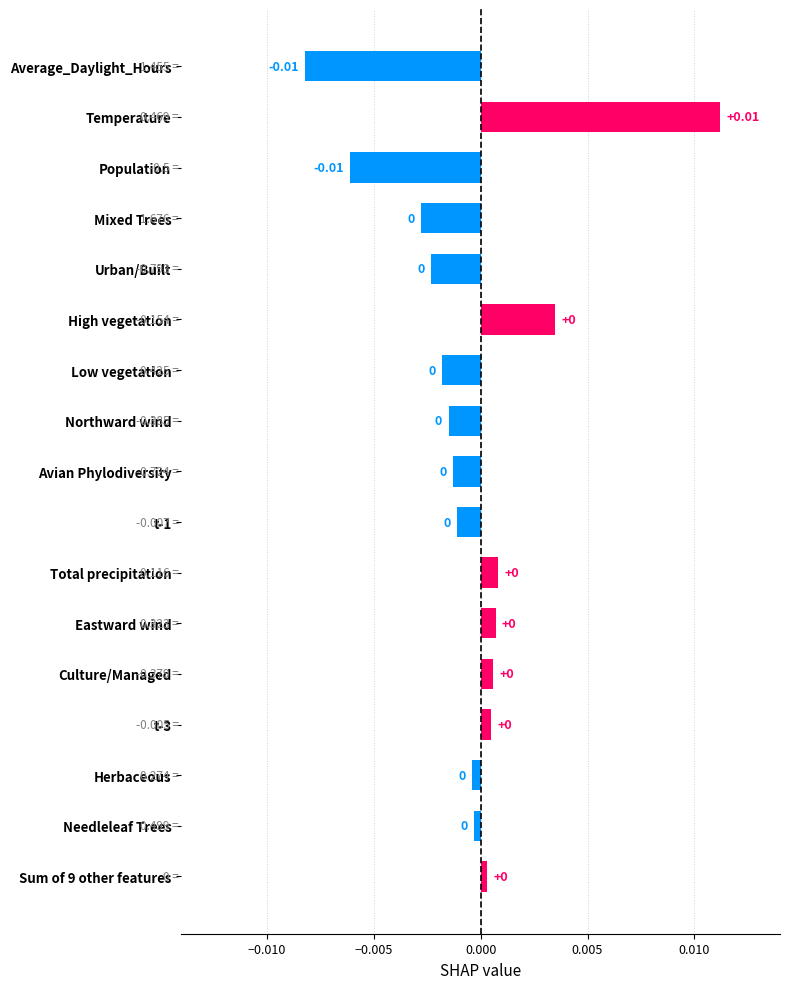

Which has a higher value, Northward wind or Population?

Northward wind